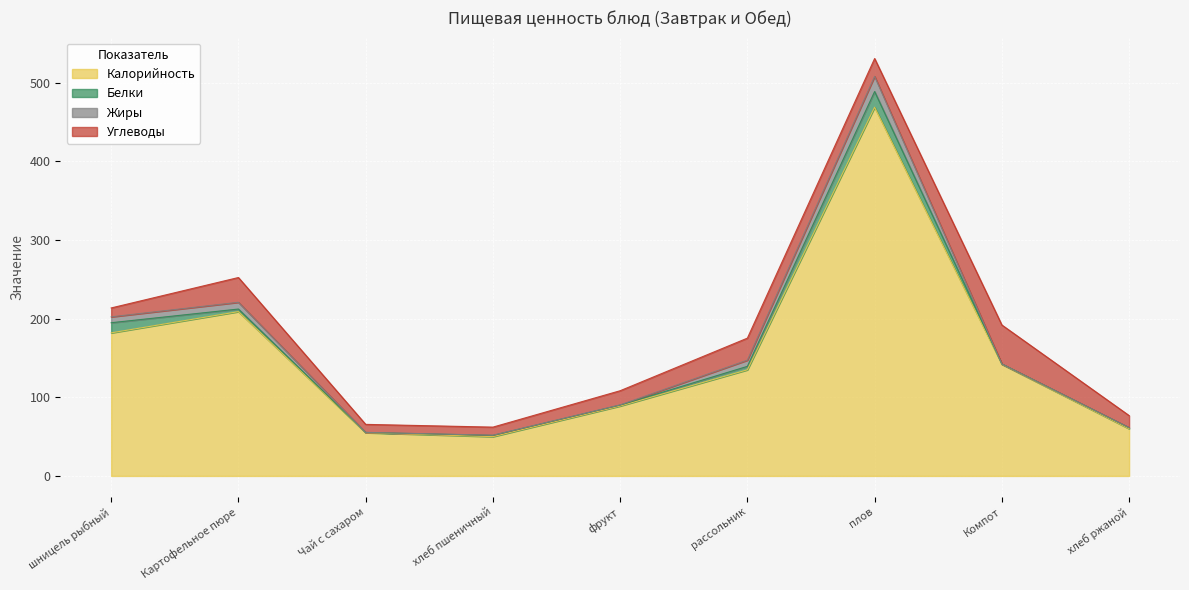

At хлеб пшеничный, list the series in order from largest to smallest.

Калорийность, Углеводы, Белки, Жиры